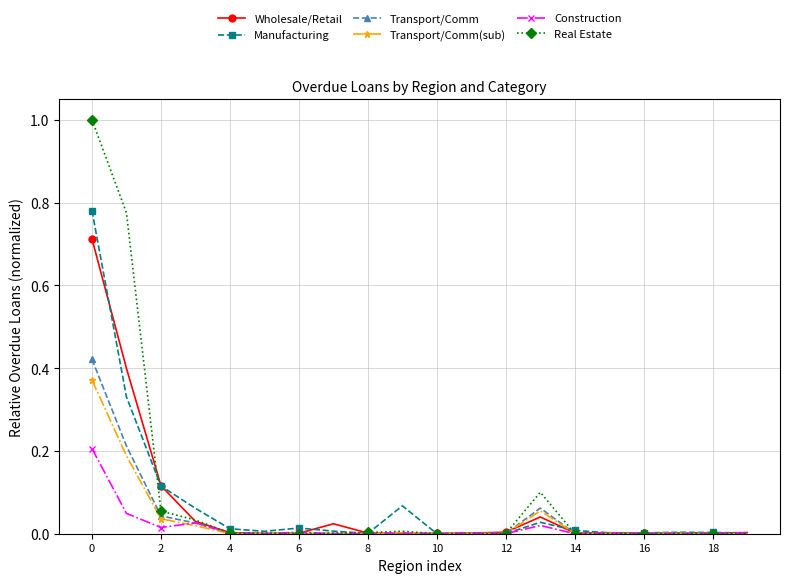

Which series has the largest range (max minus min)?

Real Estate